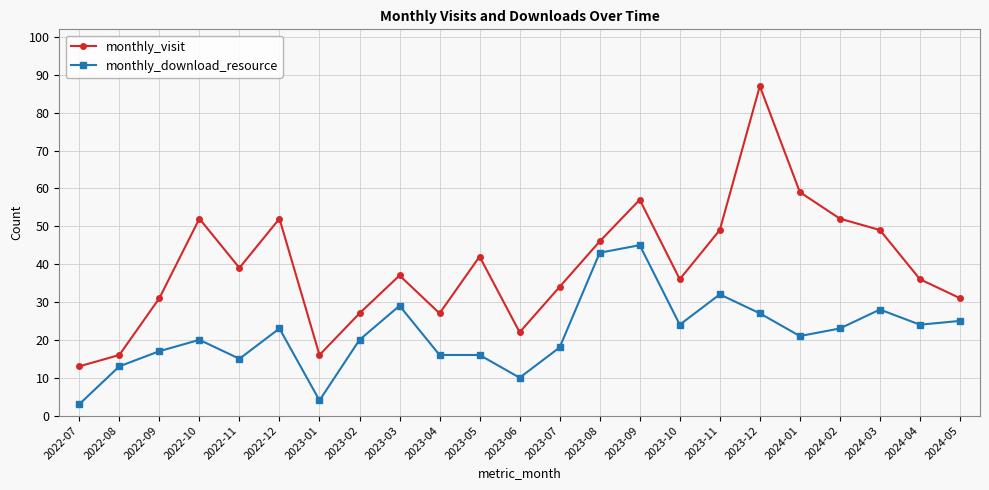

What is the label of the 21st point from the right?

2022-09